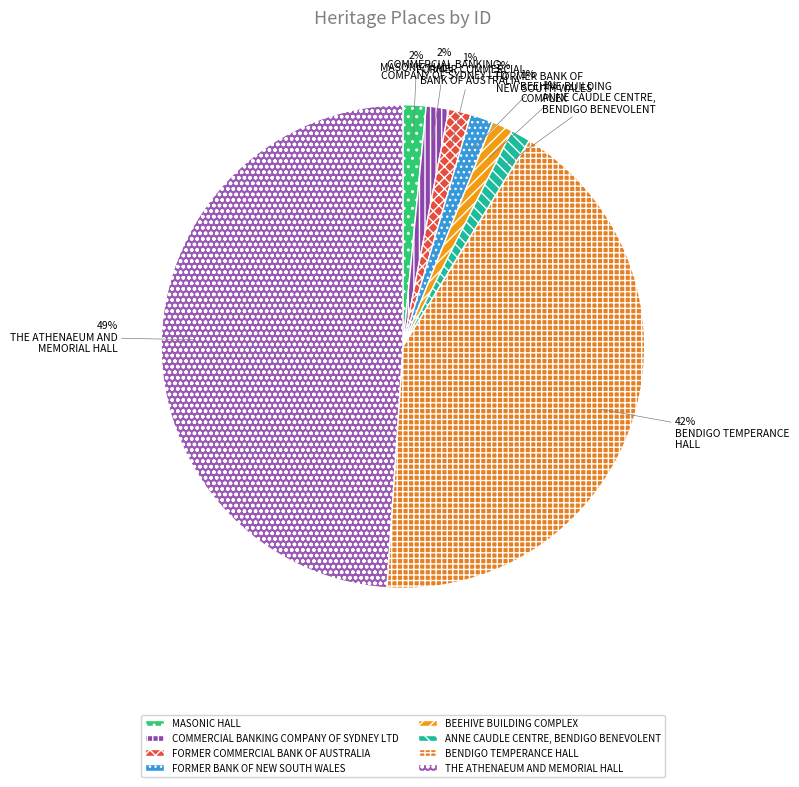

Count the number of slices in the pie.

8